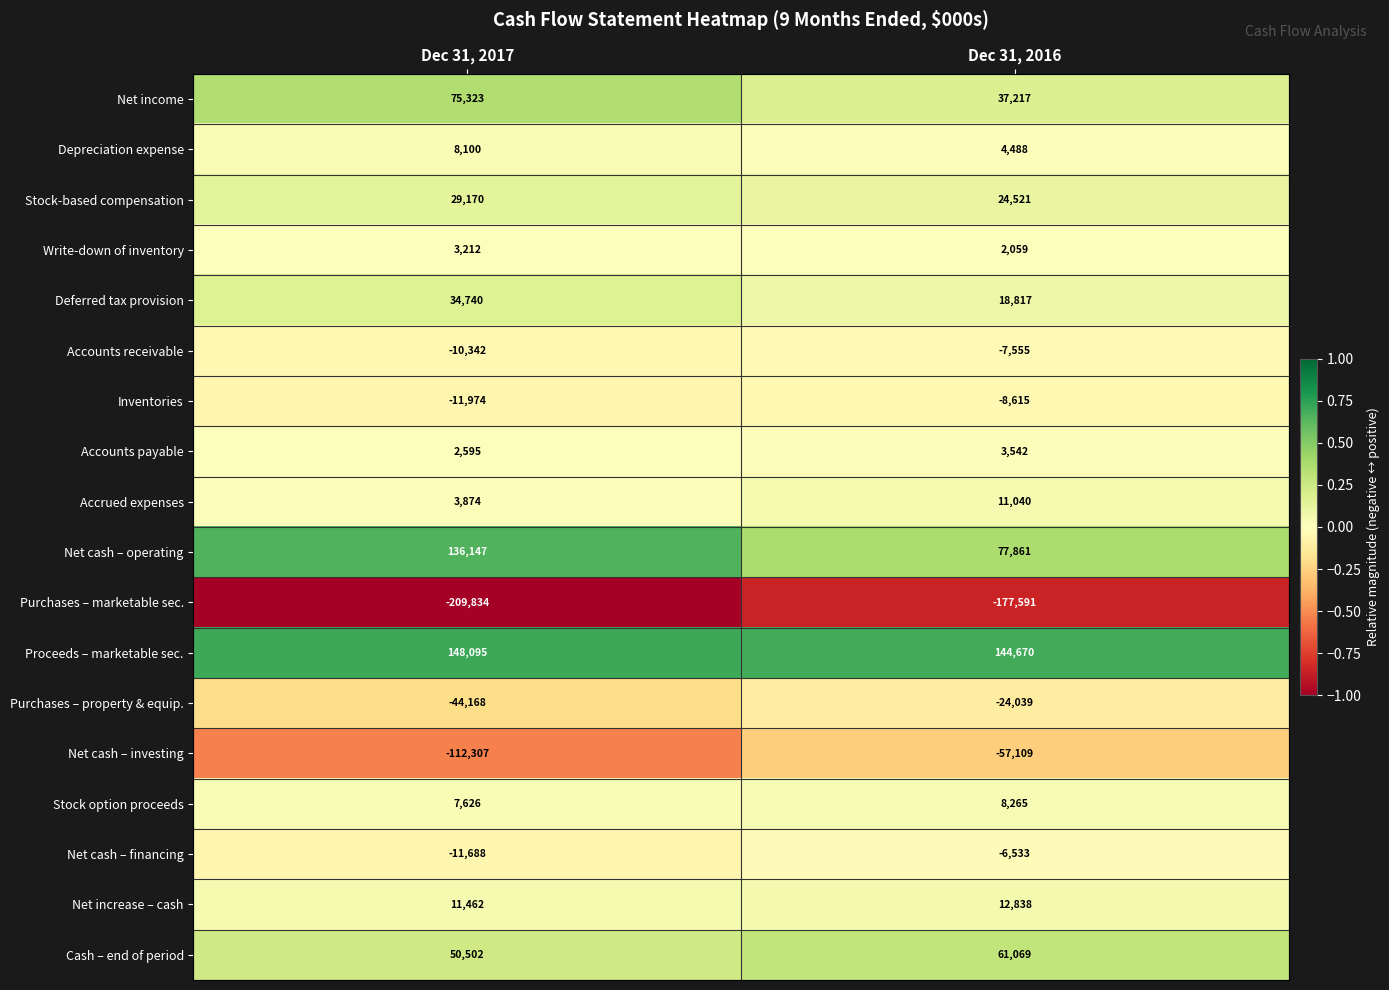

How many series are shown in this chart?

18